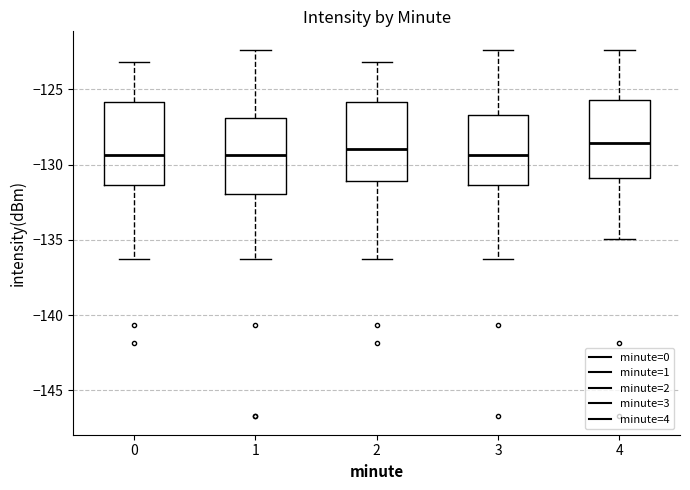

Reading left to right, read every box against the y-axis: the position of its median line, the range the box covers, and the ends of its whiskers. The values are not printed on the chart, so give them approximately, as read against the axis.

0: median -129.5, box -131.5 to -126.0, whiskers -136.5 to -123.0
1: median -129.5, box -132.0 to -127.0, whiskers -136.5 to -122.5
2: median -129.0, box -131.0 to -126.0, whiskers -136.5 to -123.0
3: median -129.5, box -131.5 to -126.5, whiskers -136.5 to -122.5
4: median -128.5, box -131.0 to -125.5, whiskers -135.0 to -122.5